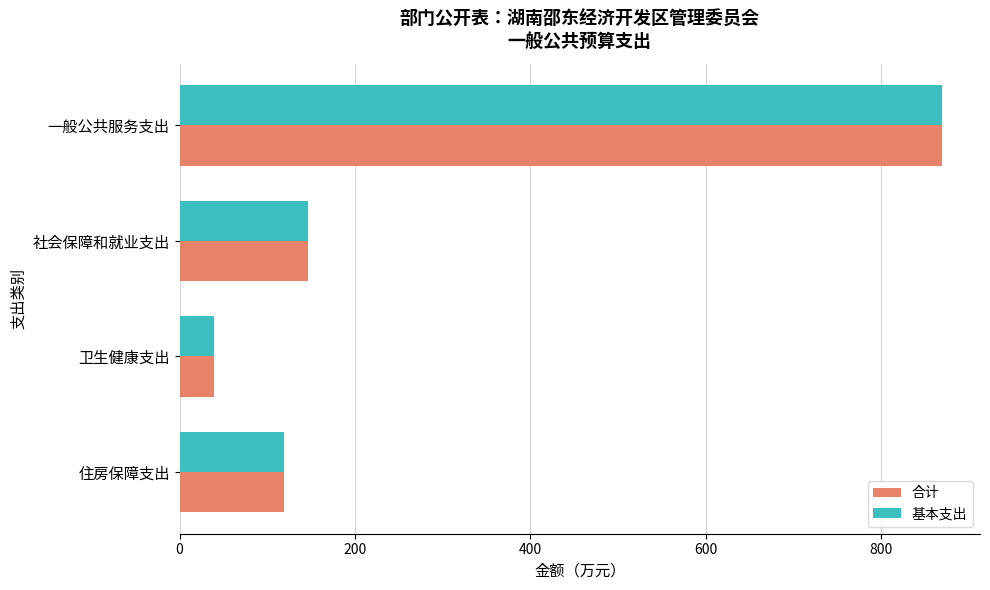

The value of 基本支出 at 社会保障和就业支出 is 260.5. True or false?

False